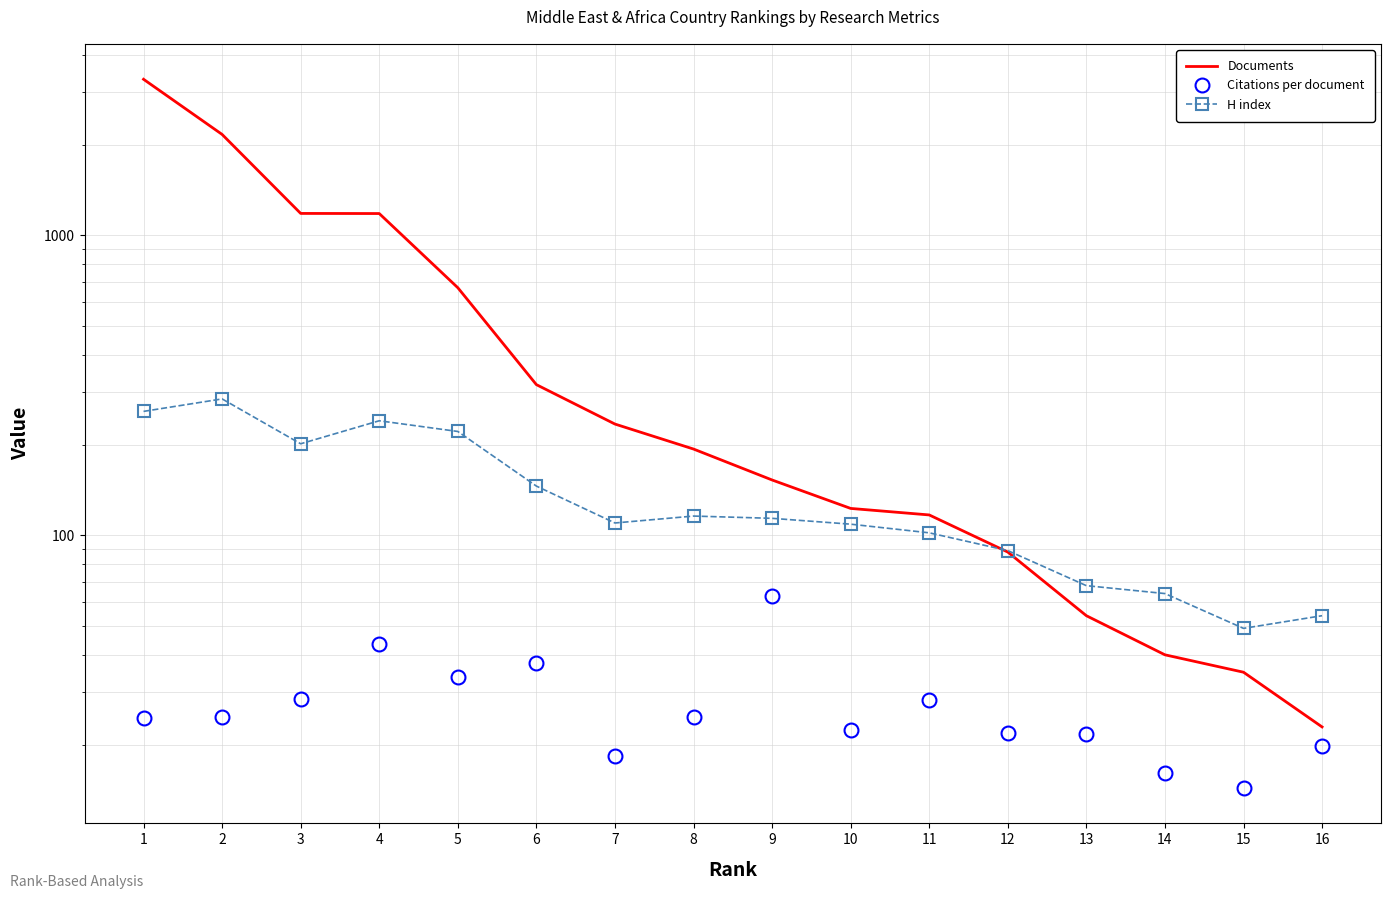

How many interior local peaks does the Citations per document series have?

4